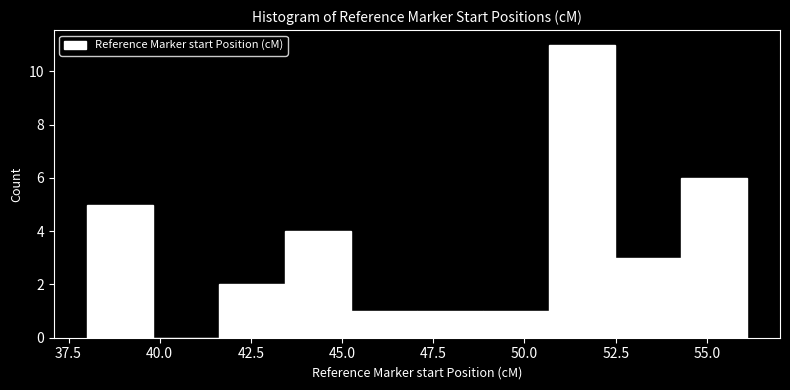

Around what value on the x-axis is the tallest bar? Give the approximate position of its centre, as read against the axis.

51.5